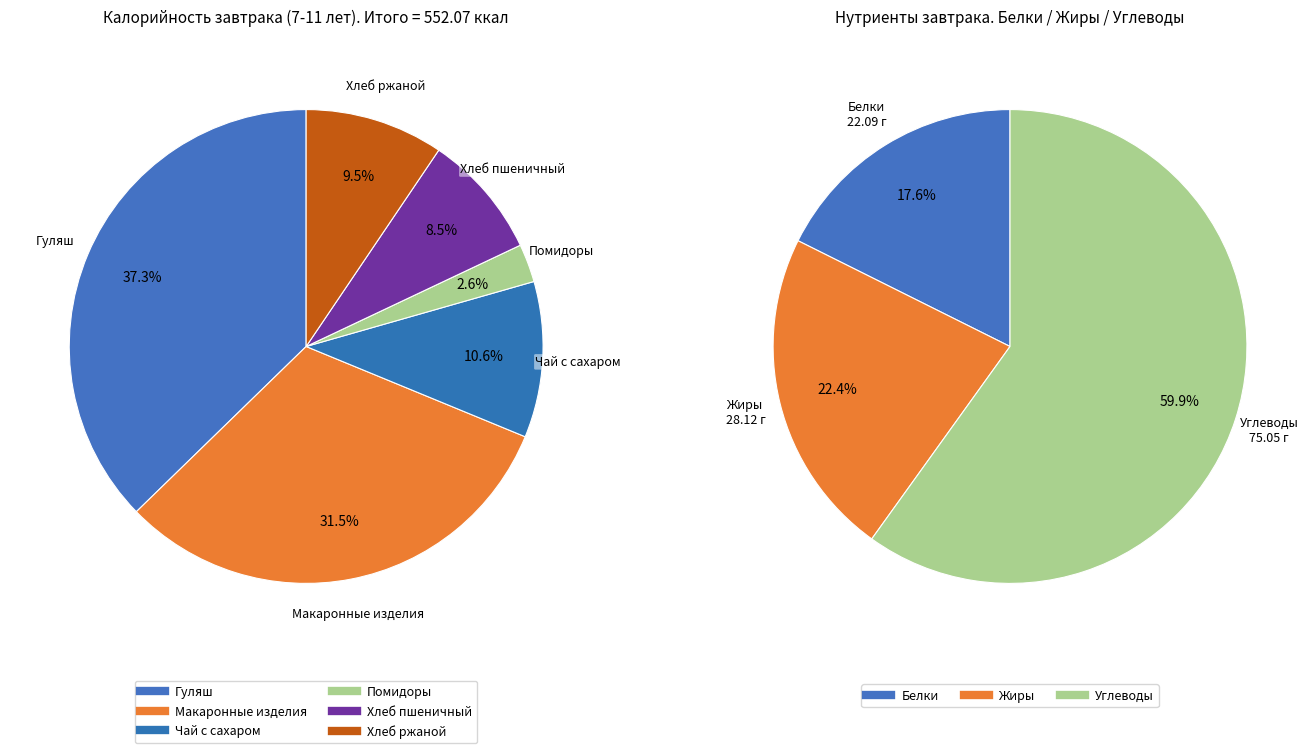

To the nearest percent, what is the average slice percentage?

17%